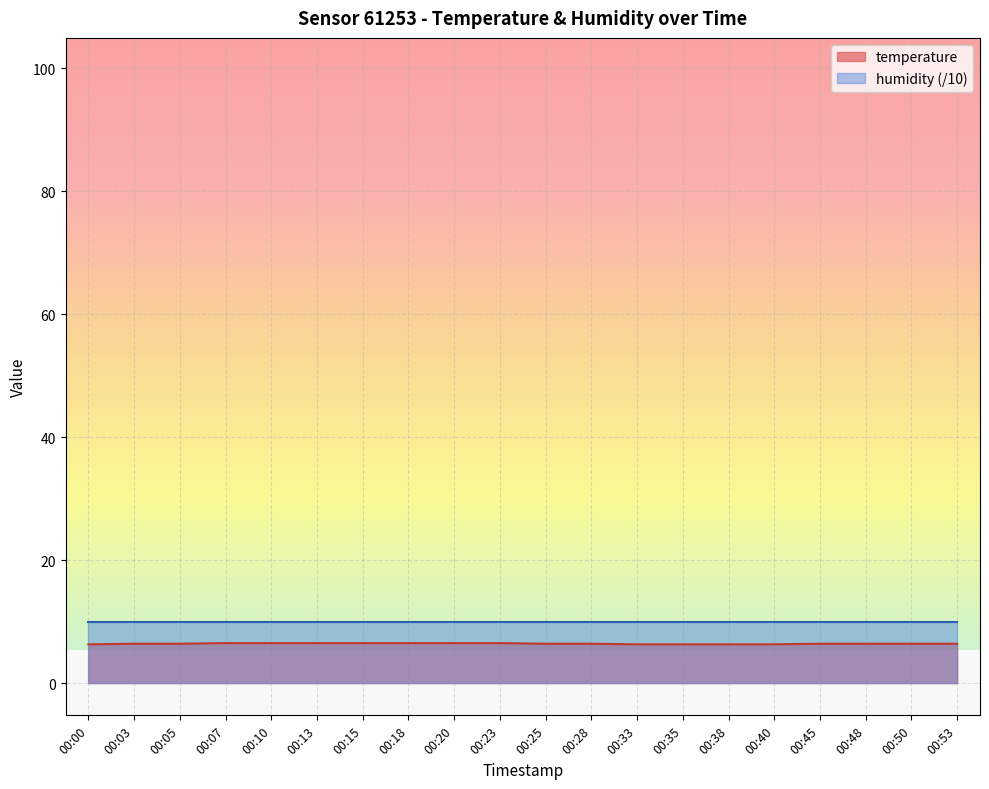

The value at 00:13 is 10.9. True or false?

False